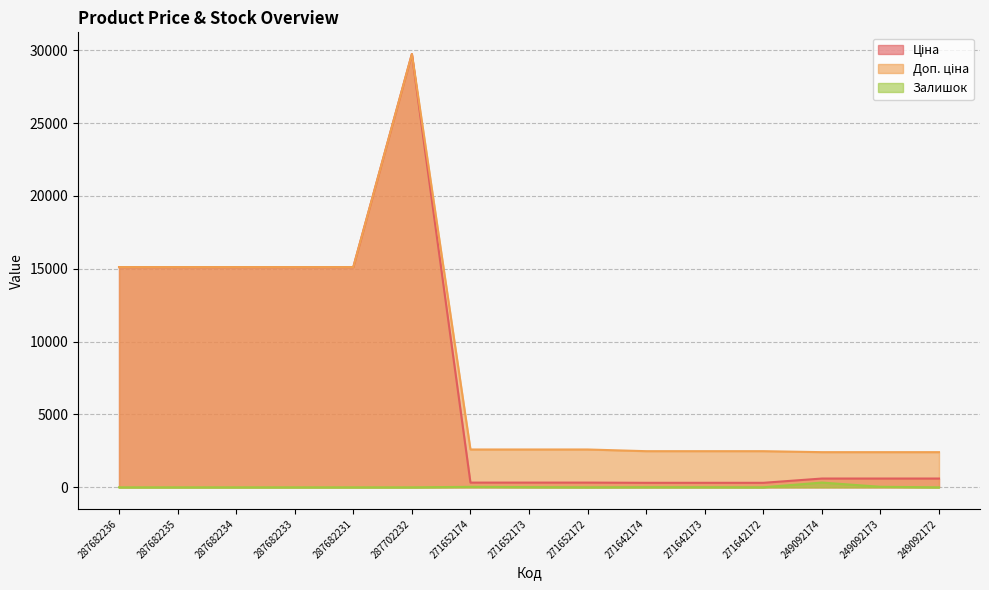

At which category is the sum across all series the highest?

287702232